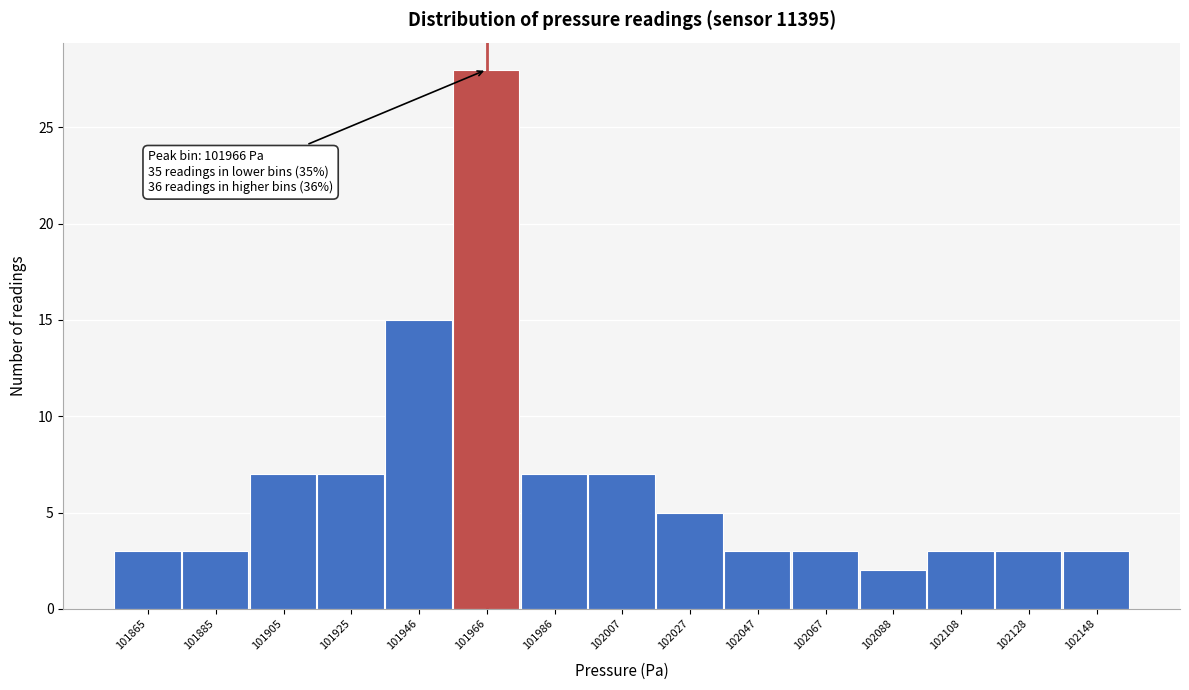

Over which range of the x-axis is the bar tallest?

101955 to 101975